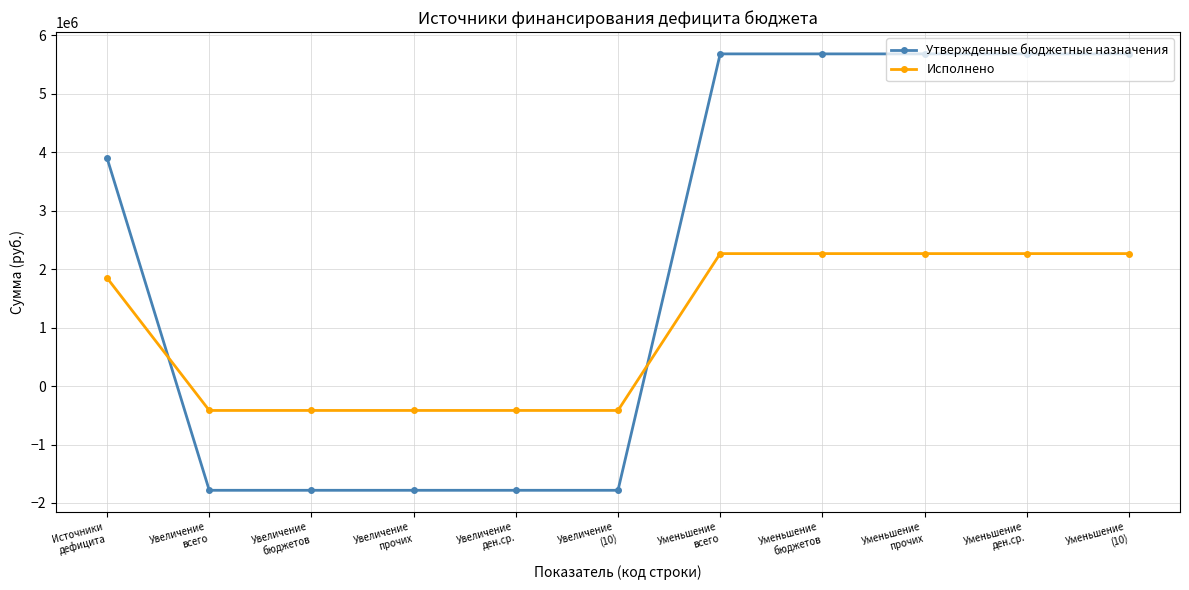

List the series in order of their overall mean, lowest first.

Исполнено, Утвержденные бюджетные назначения